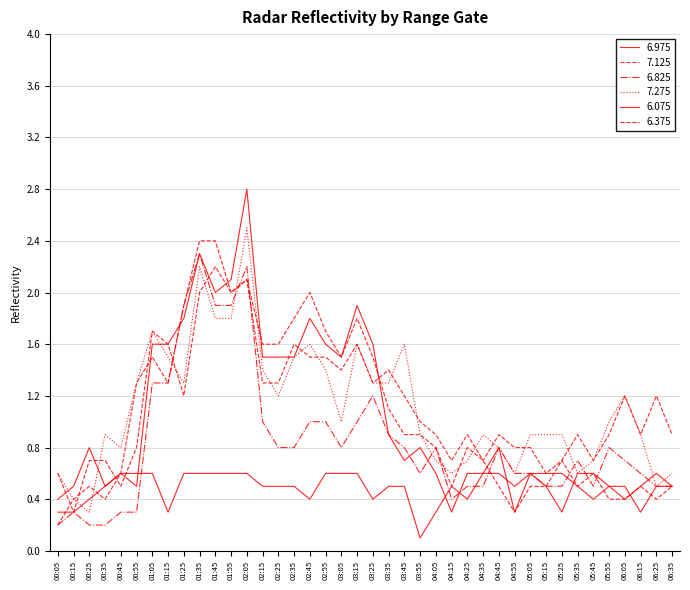

How many times do 6.825 and 6.375 cross each other?

6